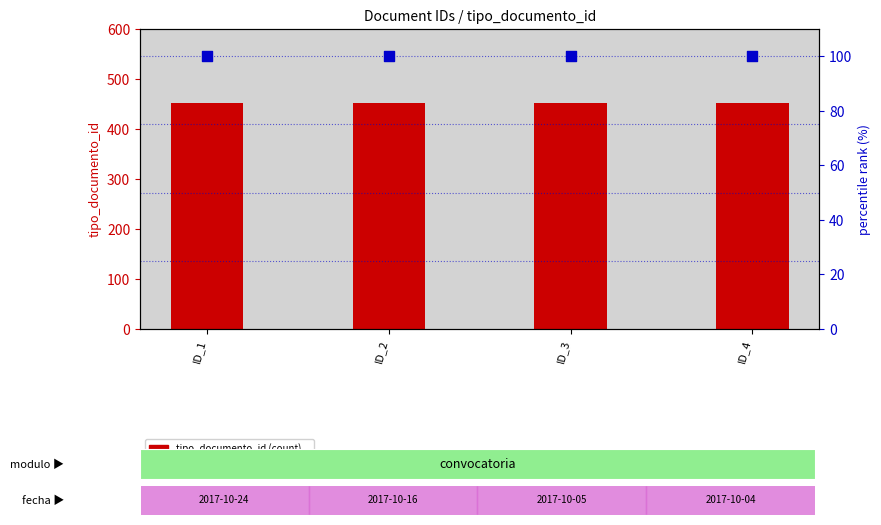

At how many categories does at least one series exceed 147?

4